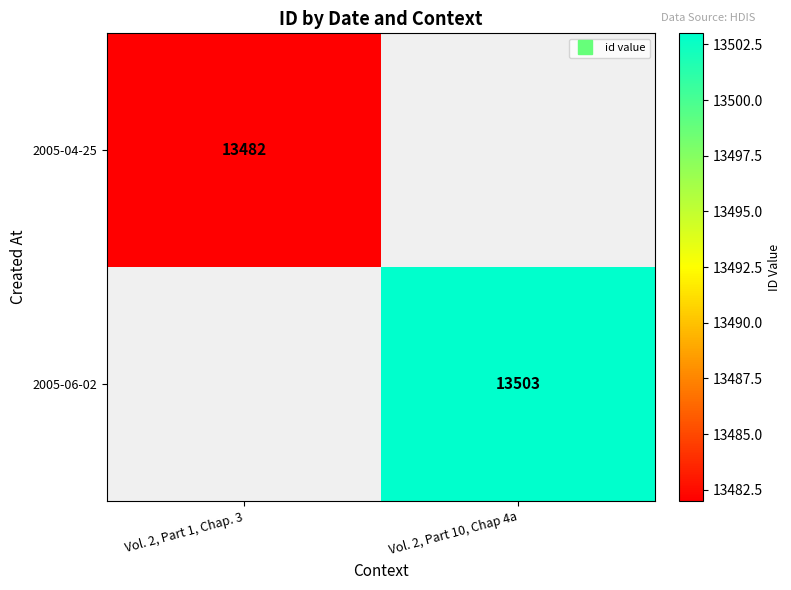

What is the minimum value shown in the chart?

13482.0